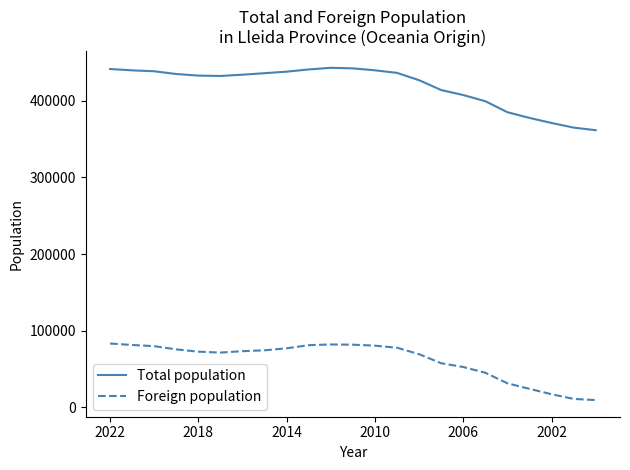

List the series in order of their overall mean, lowest first.

Foreign population, Total population